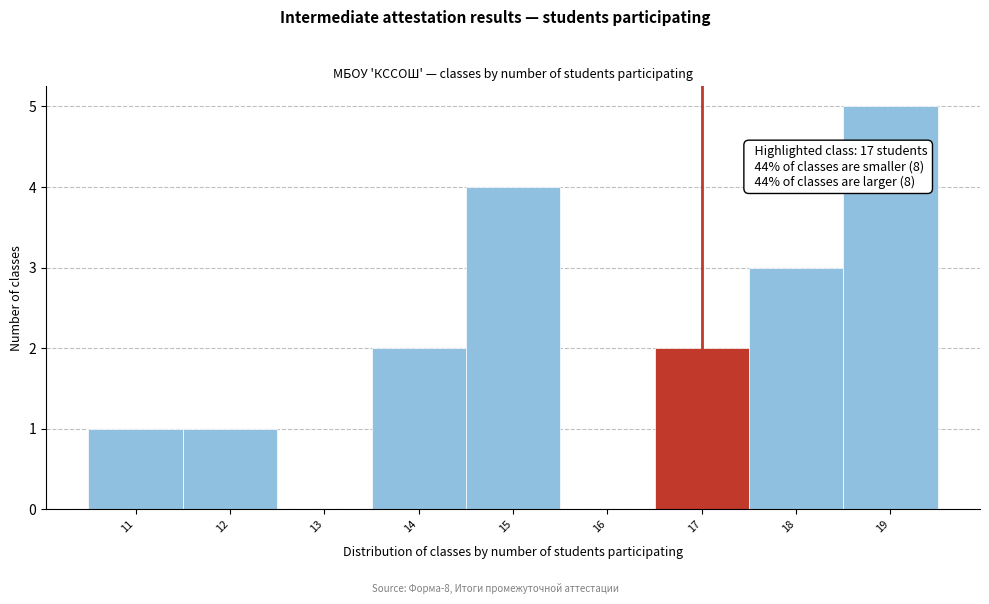

Over which range of the x-axis is the bar tallest?

18.5 to 19.5